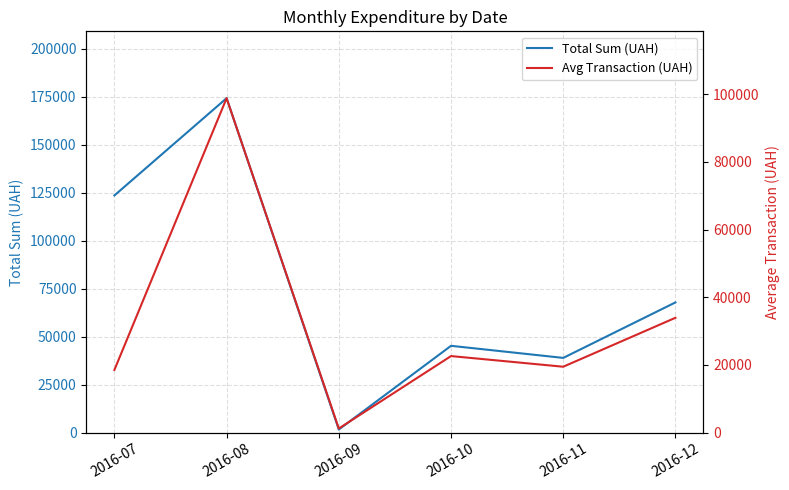

The Total Sum (UAH) series shows 22069 at 2016-12. True or false?

False